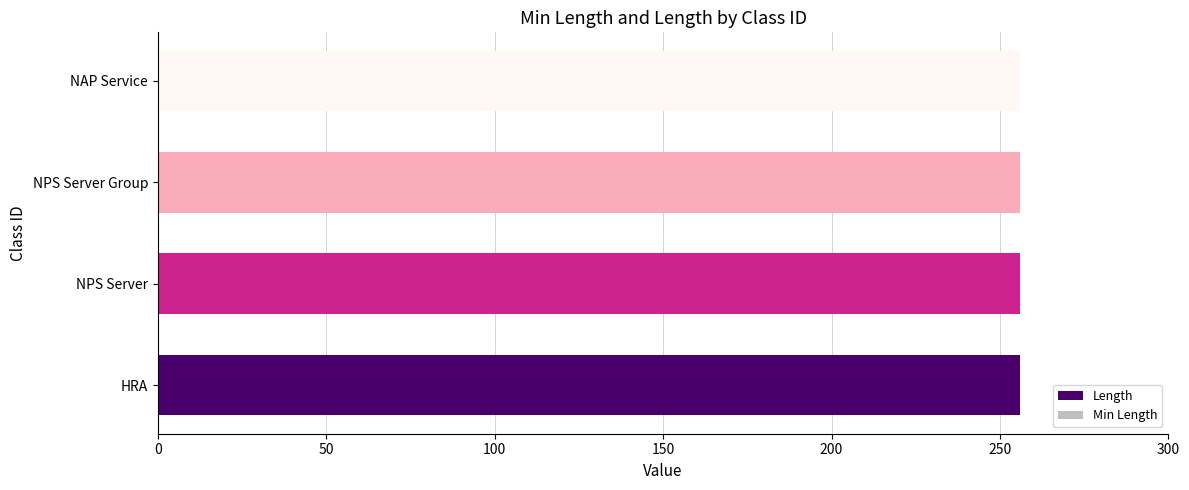

Reading left to right, list all the values displayed in this chart.

Min Length: 0	0	0	0
Length: 256	256	256	256